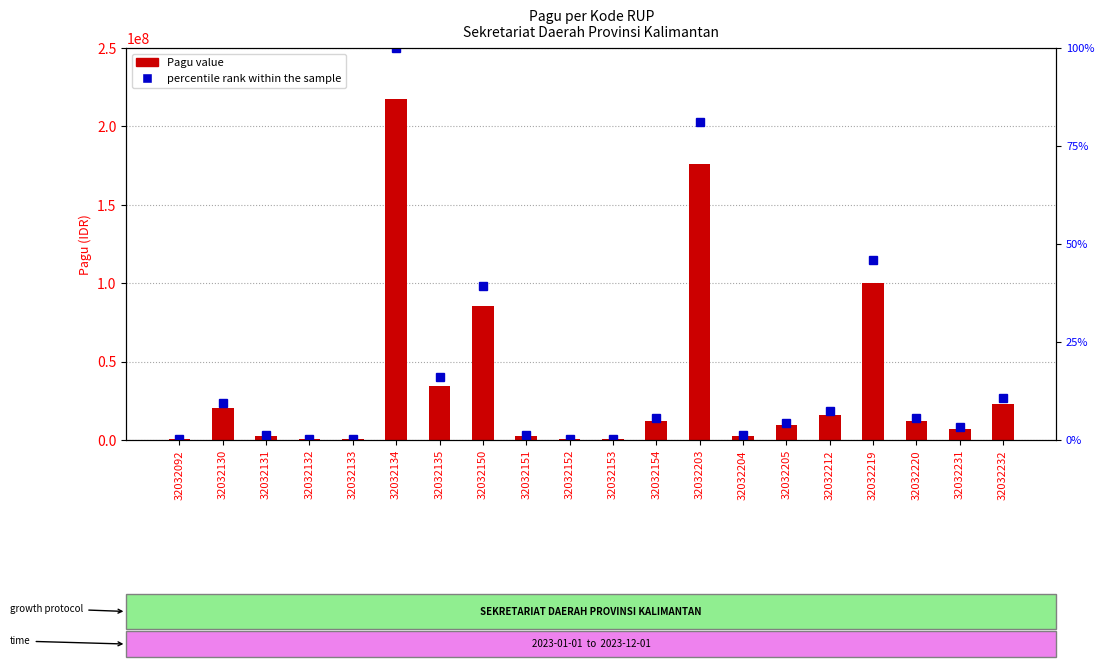

What is the difference between the highest and lowest values at 32032220?

12199994.4